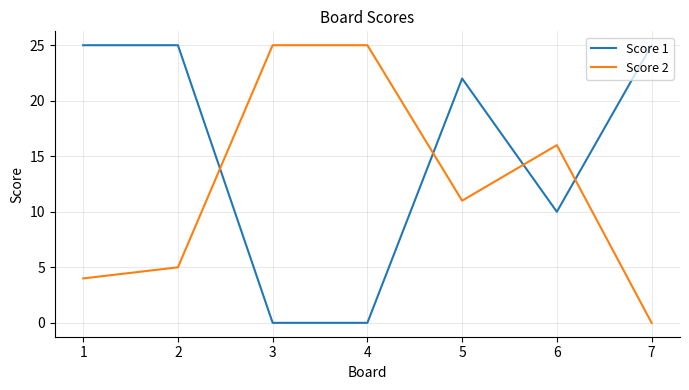

Which series has the largest total across all categories?

Score 1